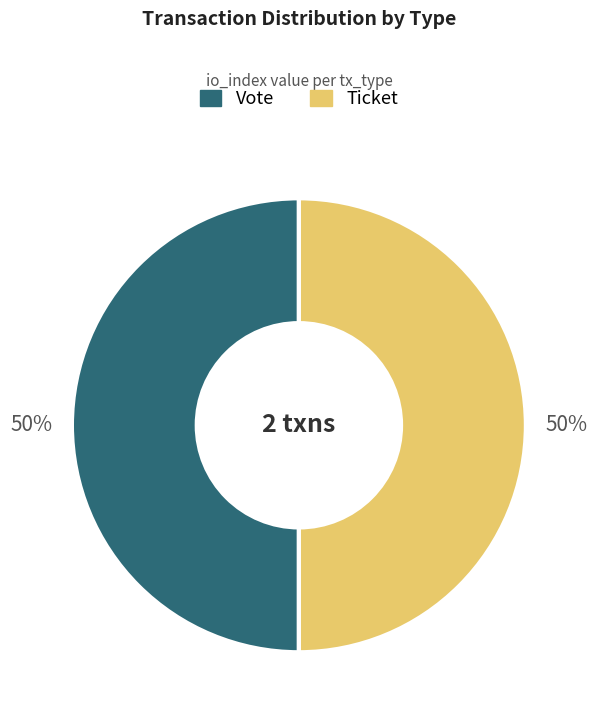

What percentage is the Vote slice, to the nearest percent?

50%